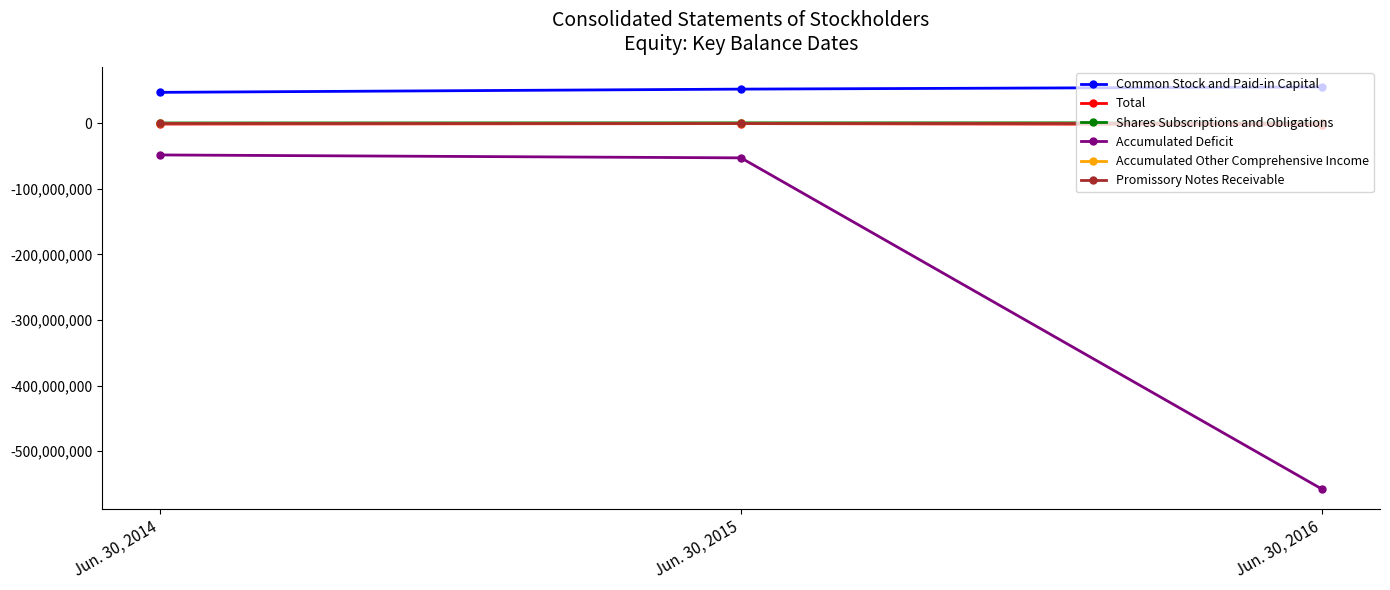

What is the greatest value displayed?

55024270